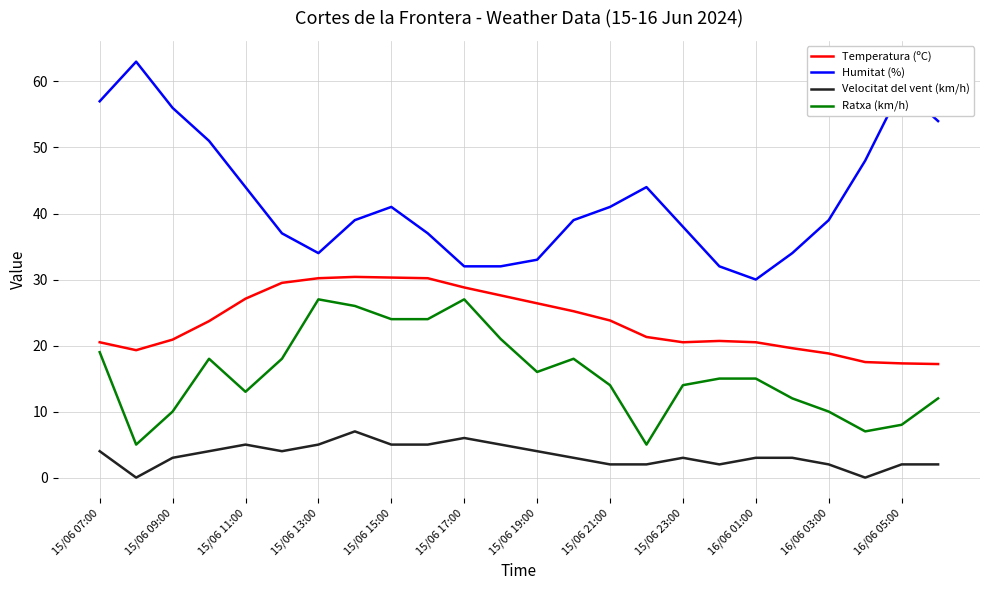

List the series in order of their peak value, highest first.

Humitat (%), Temperatura (ºC), Ratxa (km/h), Velocitat del vent (km/h)